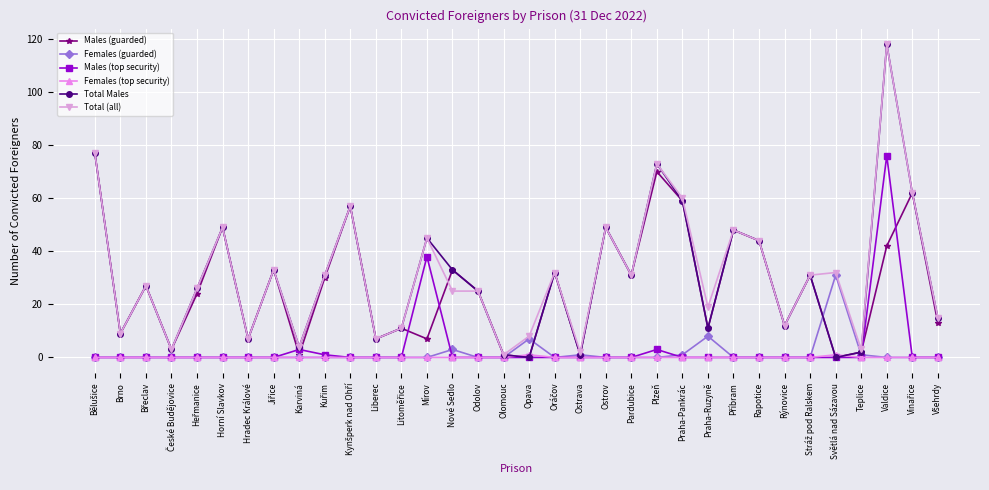

True or false: Total Males has more than 0 points higher than both neighbors.

True